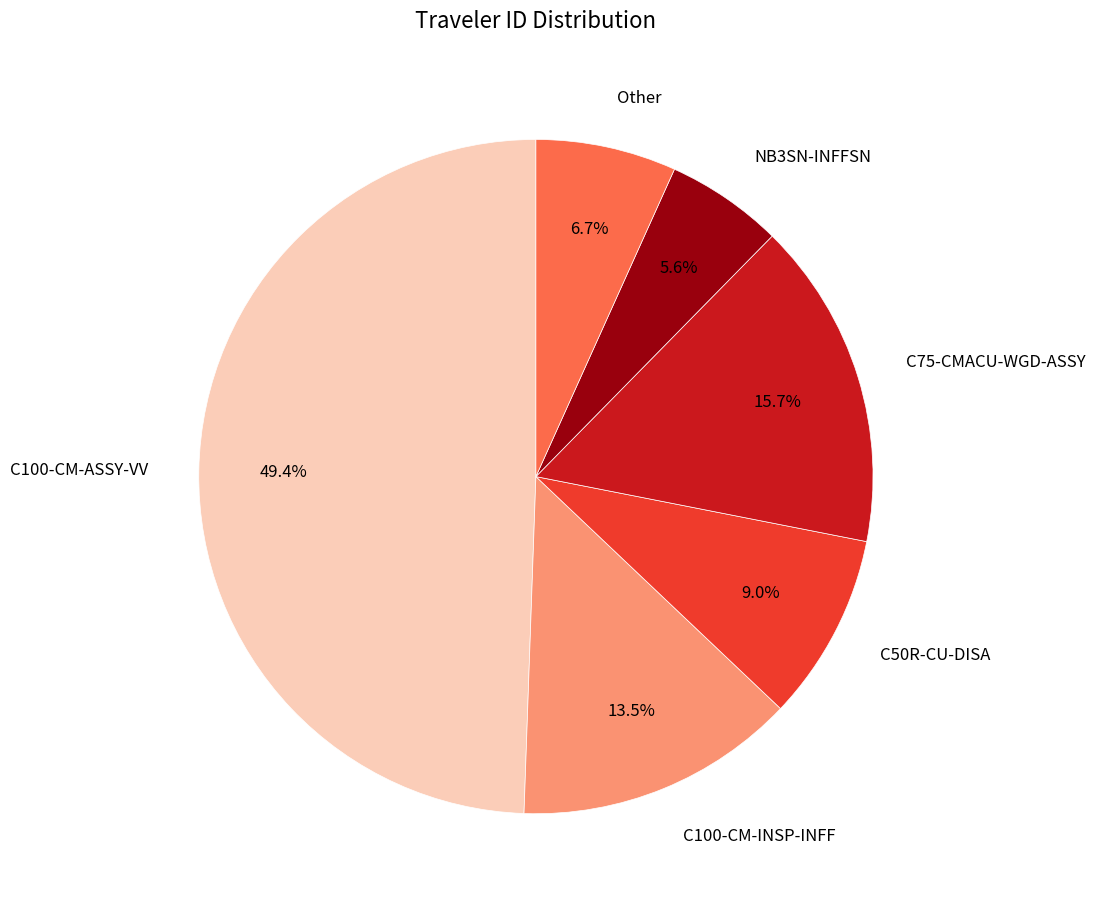

Is there any slice that represents more than half of the pie?

No